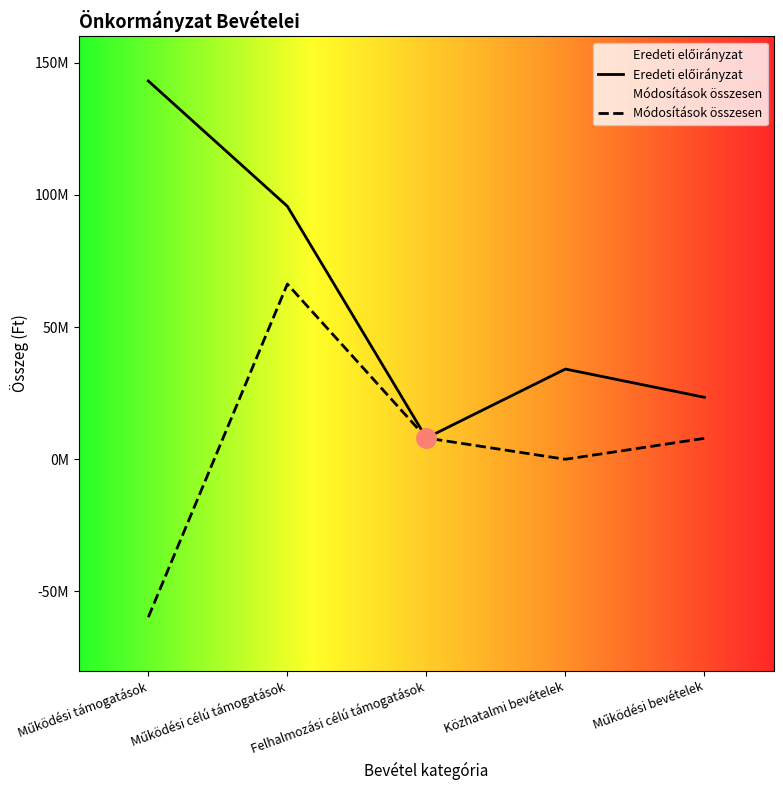

How many series are shown in this chart?

2